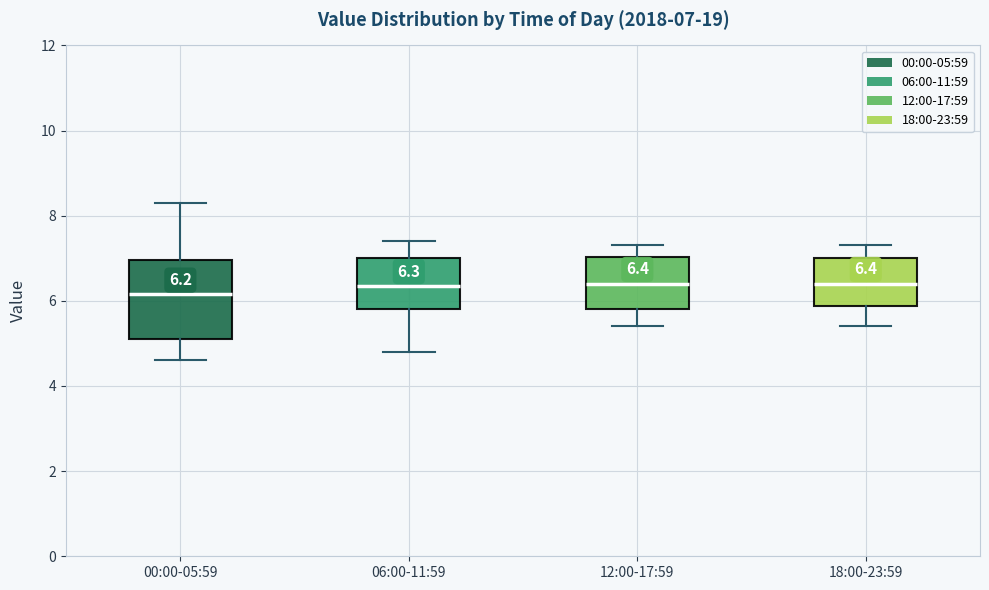

Comparing the boxes themselves (not the whiskers), which one is the tallest?

00:00-05:59